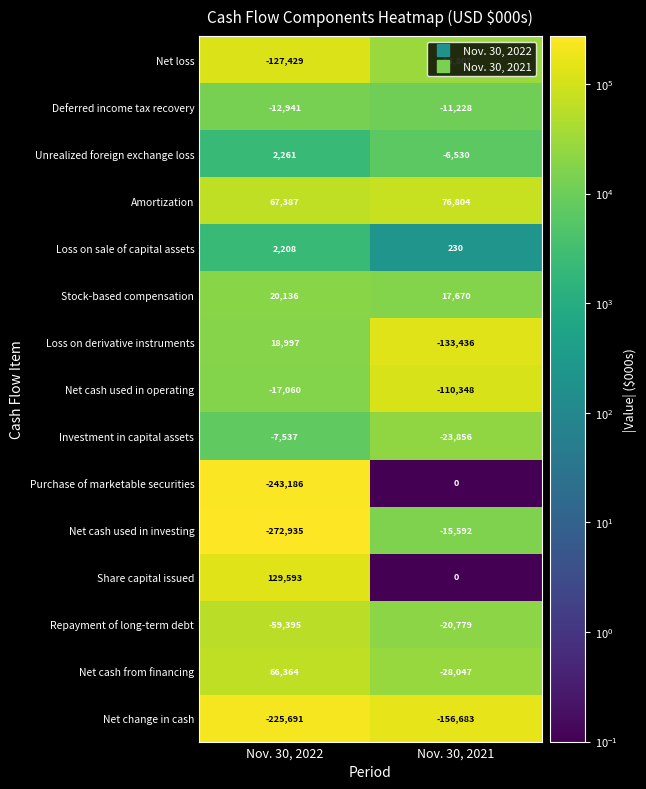

What is the spread (max minus min) of values at Nov. 30, 2021?

233487